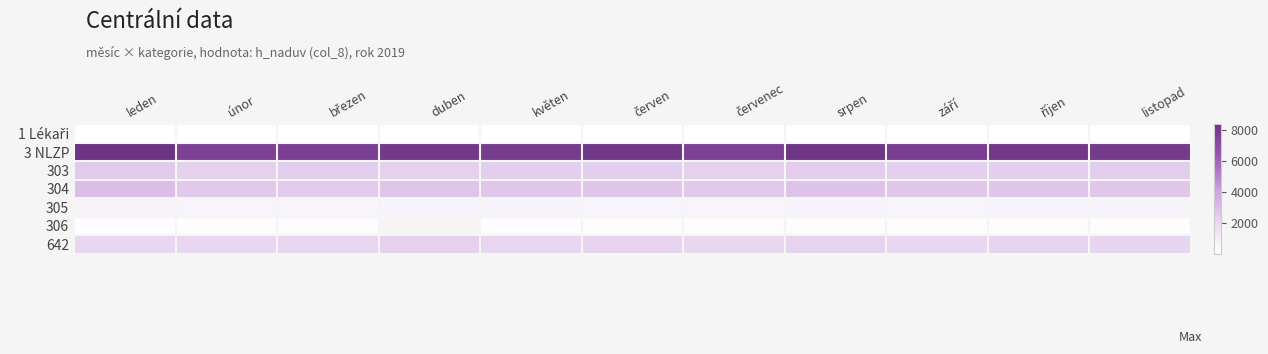

Rank the categories by 303 value from highest to lowest.

leden, srpen, březen, listopad, květen, říjen, červen, září, duben, červenec, únor